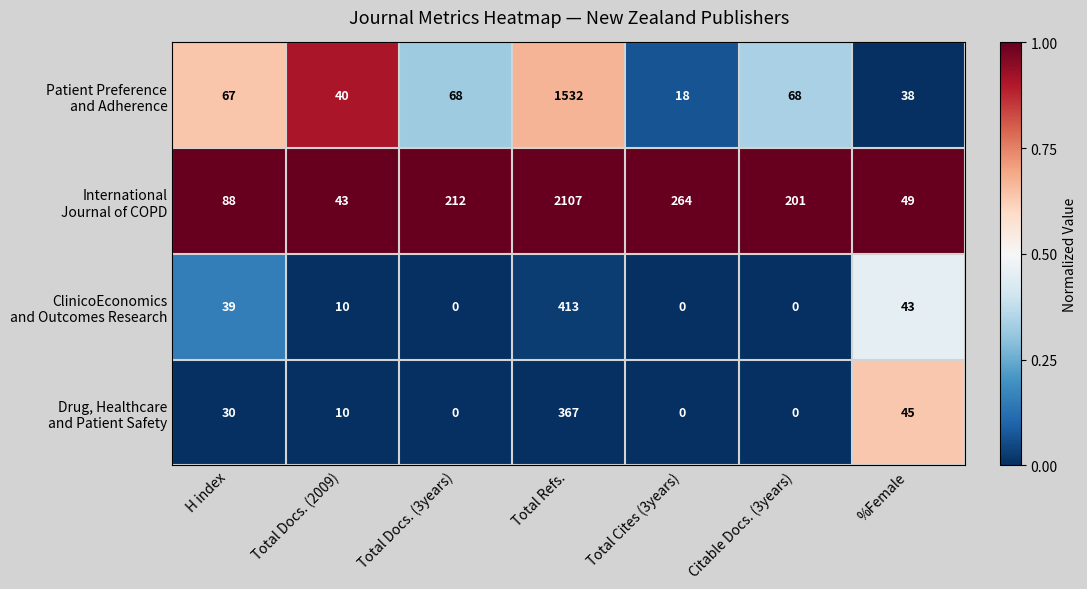

Count the number of categories in the chart.

7